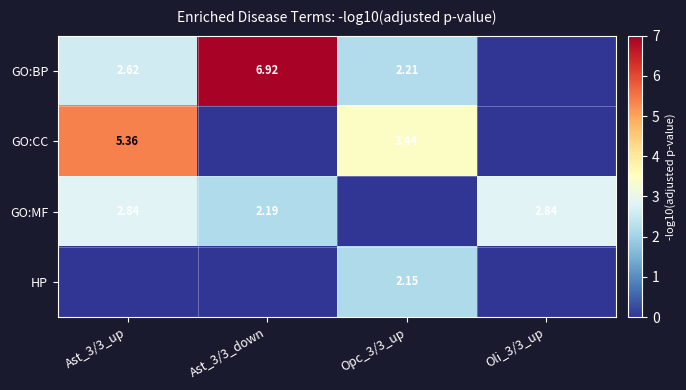

What is the greatest value displayed?

6.9